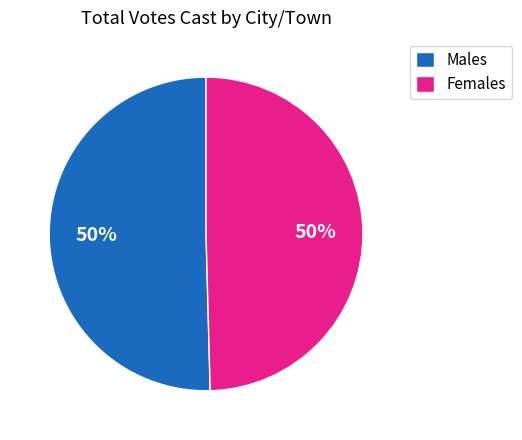

Approximately how many times larger is the value at Males compared to Females?

1.0